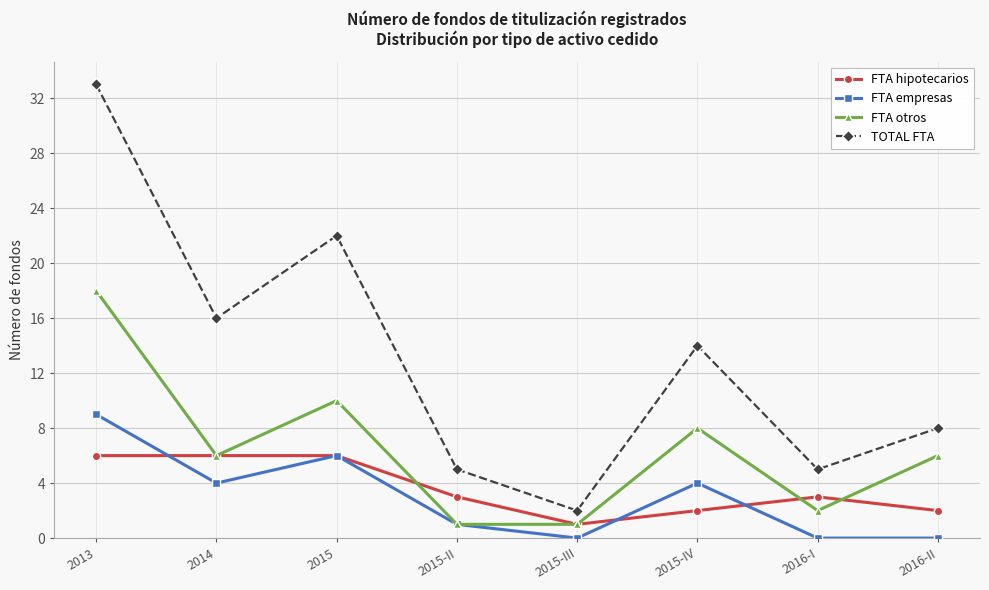

Reading left to right, transcribe all the data shown in this chart.

FTA hipotecarios: 2013=6	2014=6	2015=6	2015-II=3	2015-III=1	2015-IV=2	2016-I=3	2016-II=2
FTA empresas: 2013=9	2014=4	2015=6	2015-II=1	2015-III=0	2015-IV=4	2016-I=0	2016-II=0
FTA otros: 2013=18	2014=6	2015=10	2015-II=1	2015-III=1	2015-IV=8	2016-I=2	2016-II=6
TOTAL FTA: 2013=33	2014=16	2015=22	2015-II=5	2015-III=2	2015-IV=14	2016-I=5	2016-II=8